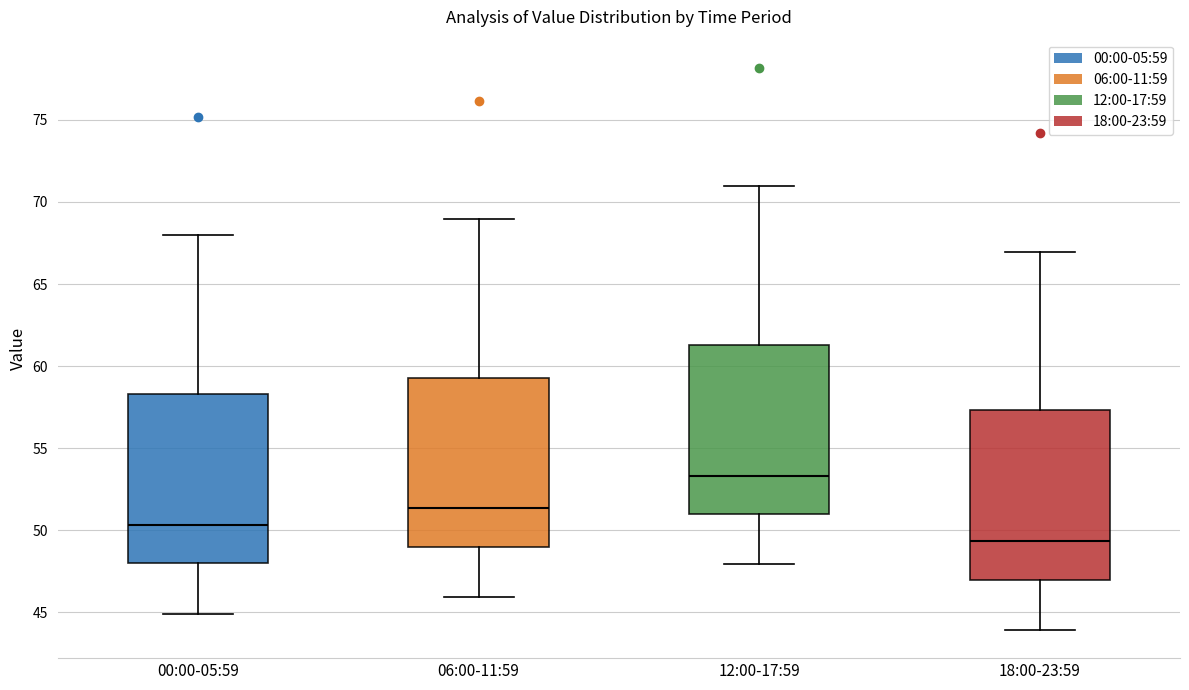

Which box's median line is the lowest?

18:00-23:59